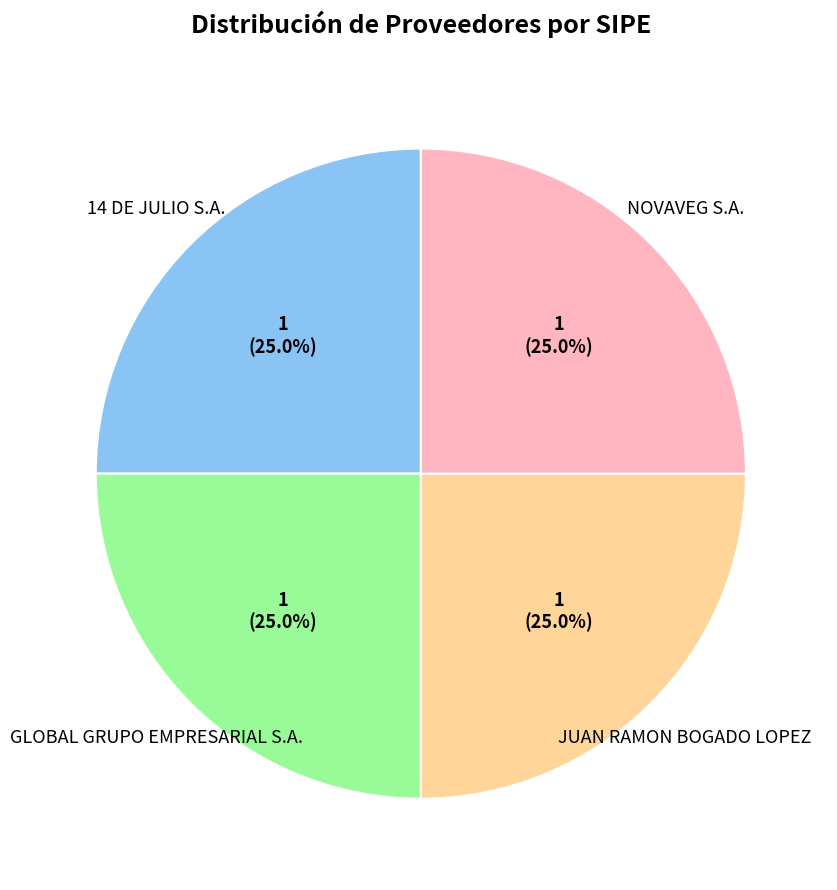

Does 14 DE JULIO S.A. represent more than half of the total?

No